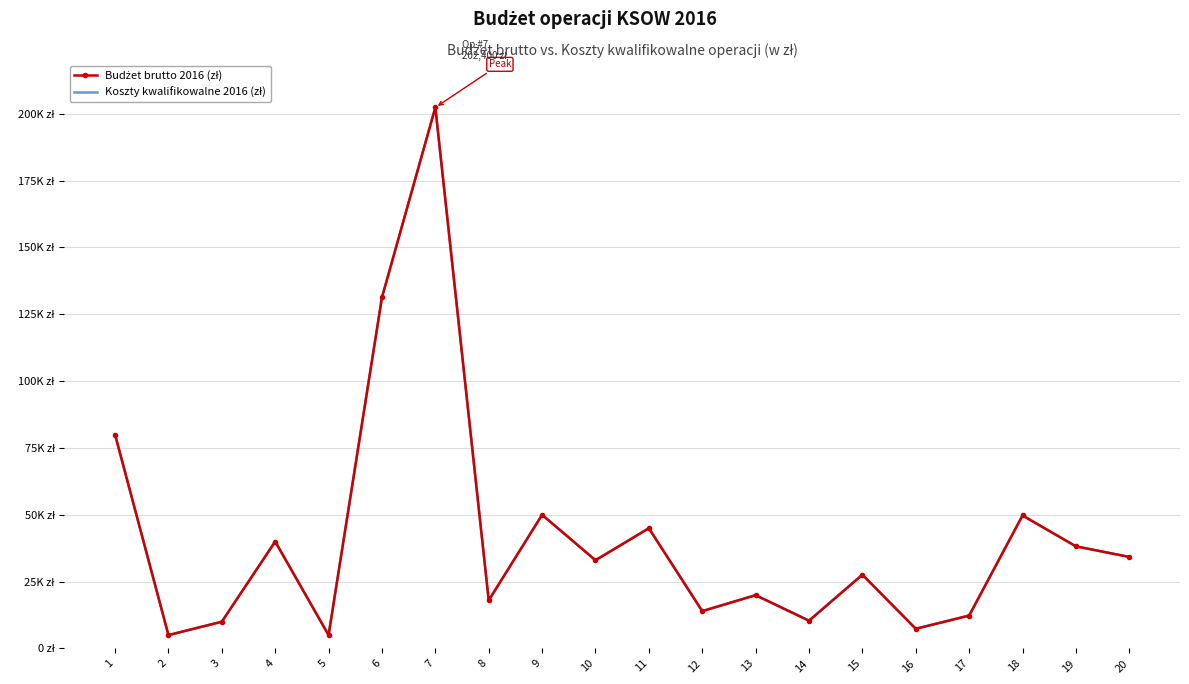

True or false: Koszty kwalifikowalne 2016 (zł) and Budżet brutto 2016 (zł) intersect in this chart.

False